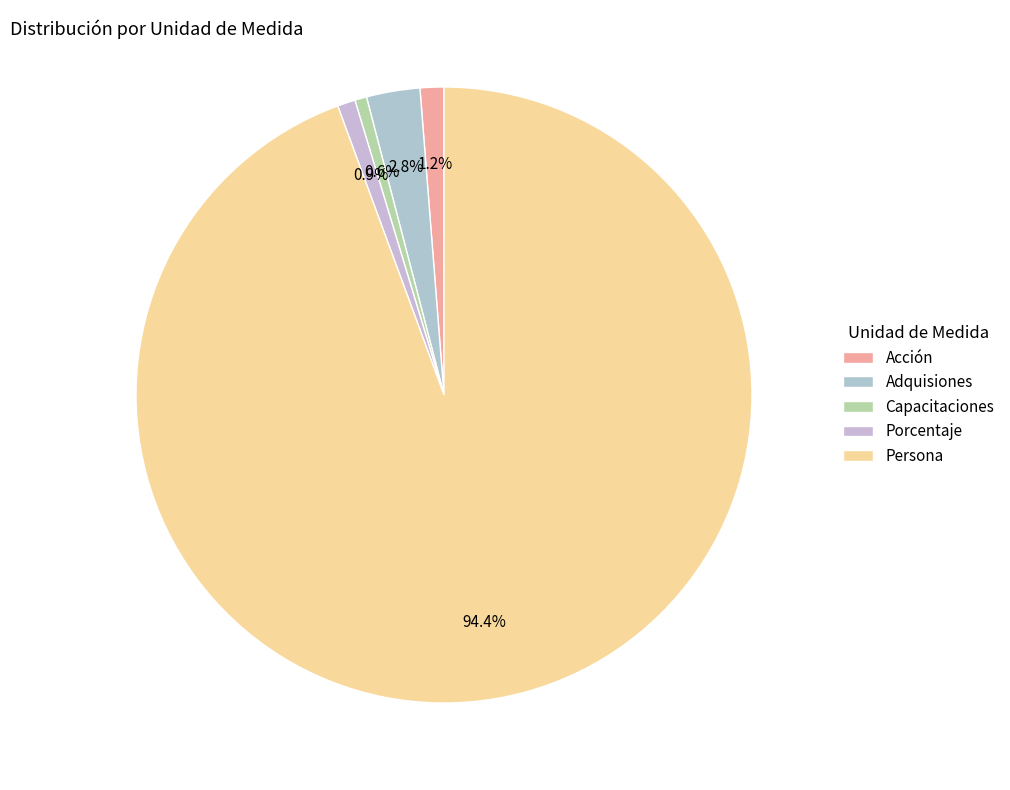

True or false: Capacitaciones accounts for 11% of the total.

False